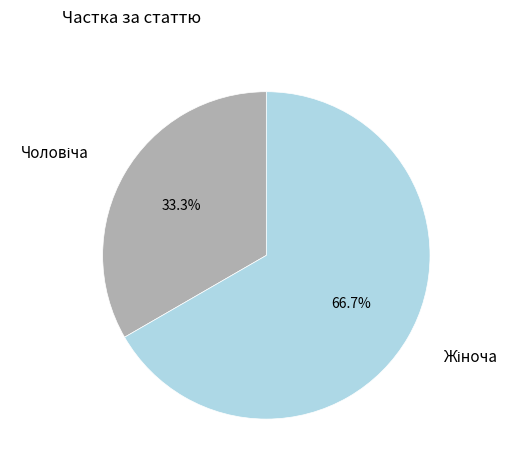

Which slice is the smallest?

Чоловіча